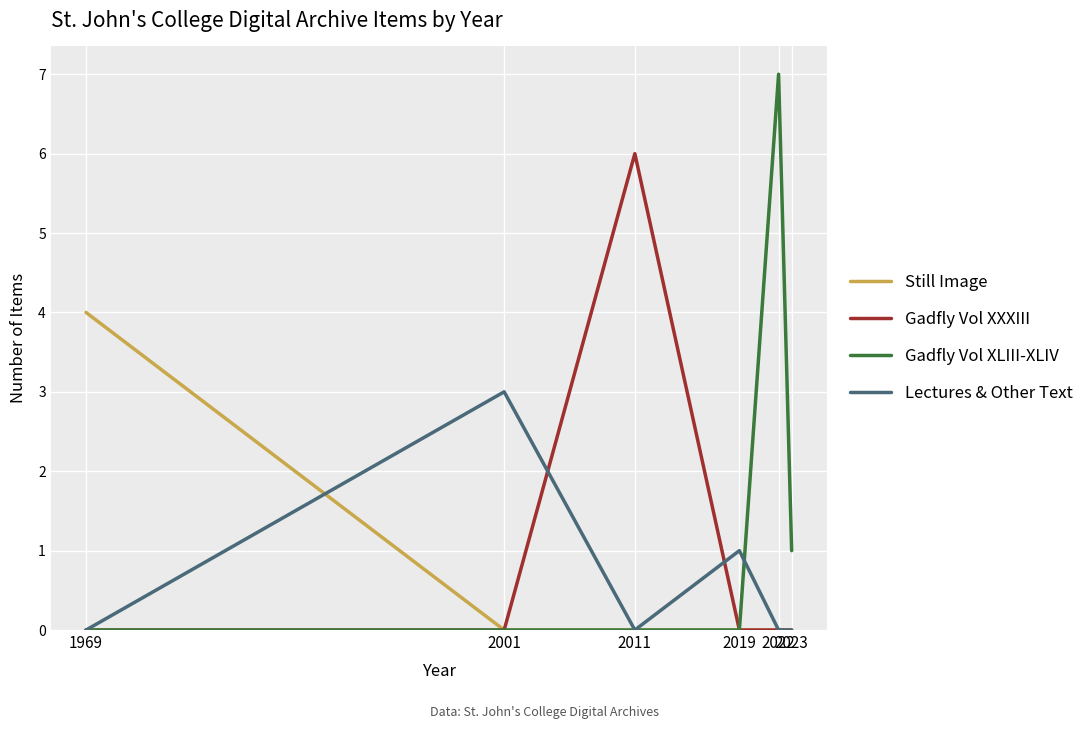

Rank the series by their maximum value, from lowest to highest.

Lectures & Other Text, Still Image, Gadfly Vol XXXIII, Gadfly Vol XLIII-XLIV